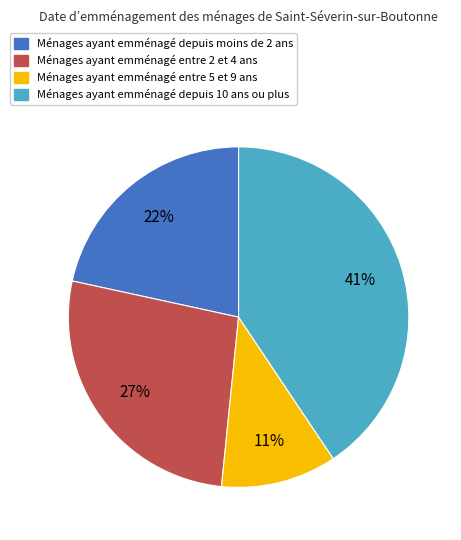

To the nearest percent, what is the average slice percentage?

25%